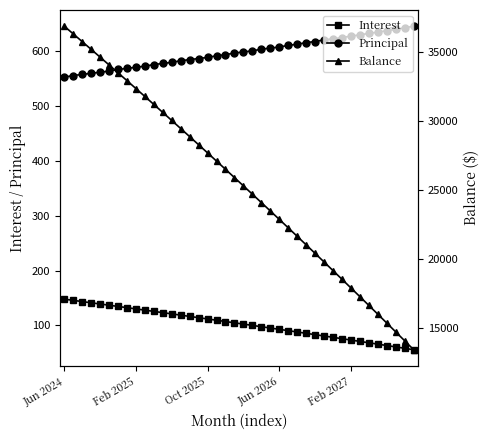

Which series has the largest range (max minus min)?

Balance